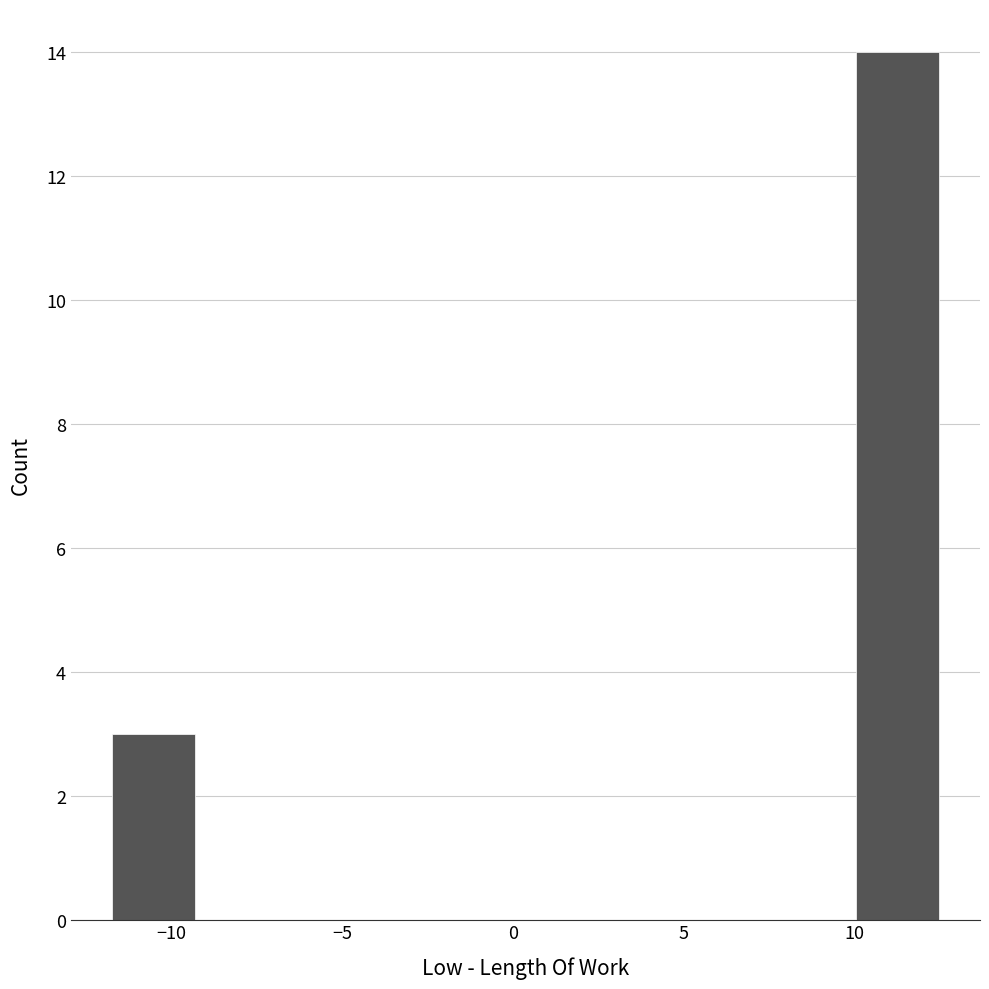

Over which range of the x-axis is the bar tallest?

10.0 to 12.5